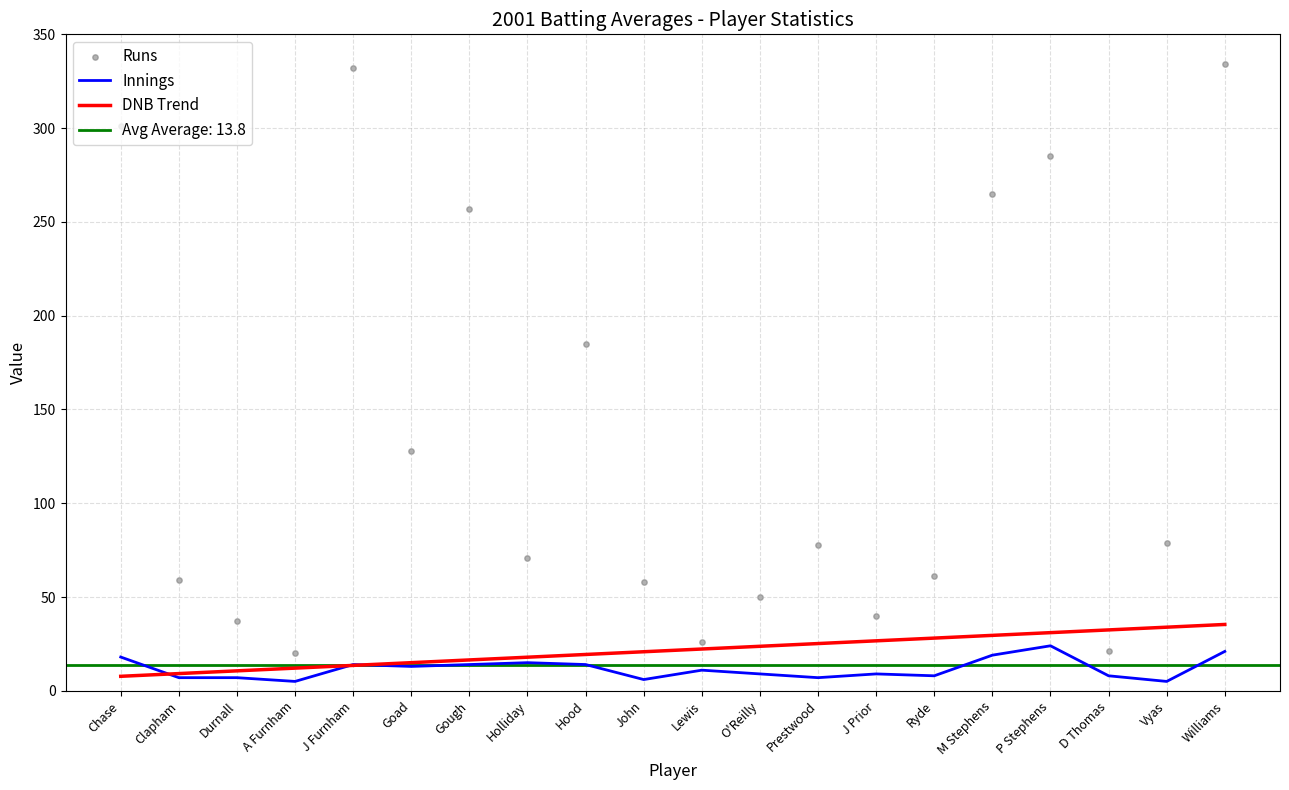

At which category is the sum across all series the highest?

Williams